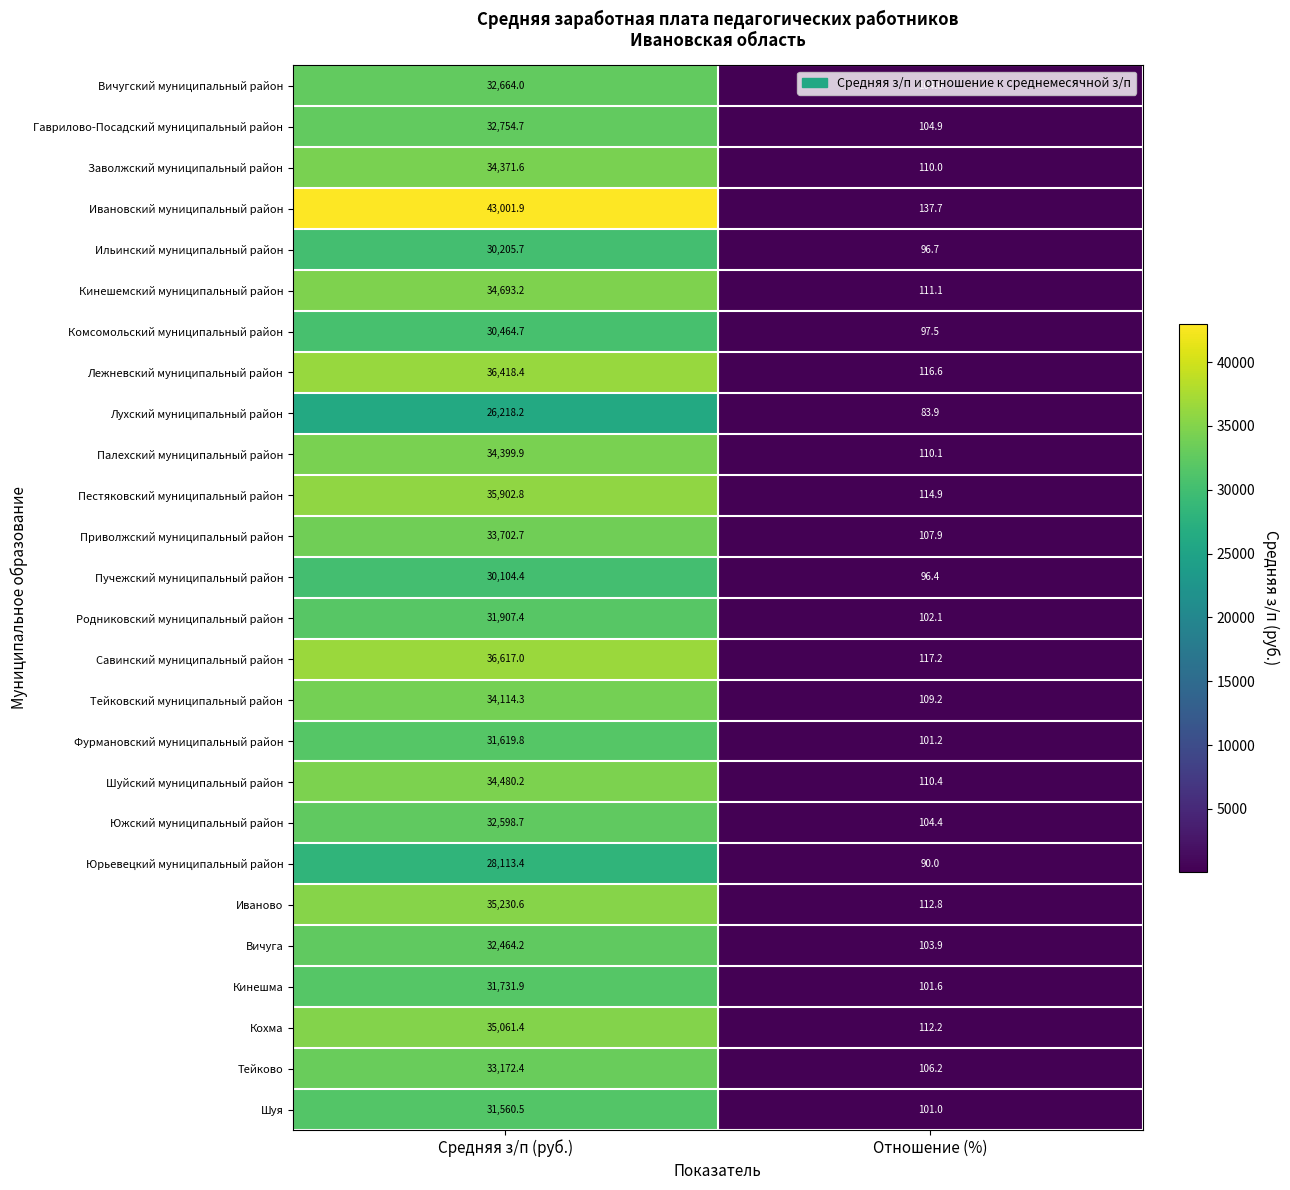

Where does the Ивановский муниципальный район series first go above 43001?

Средняя з/п (руб.)